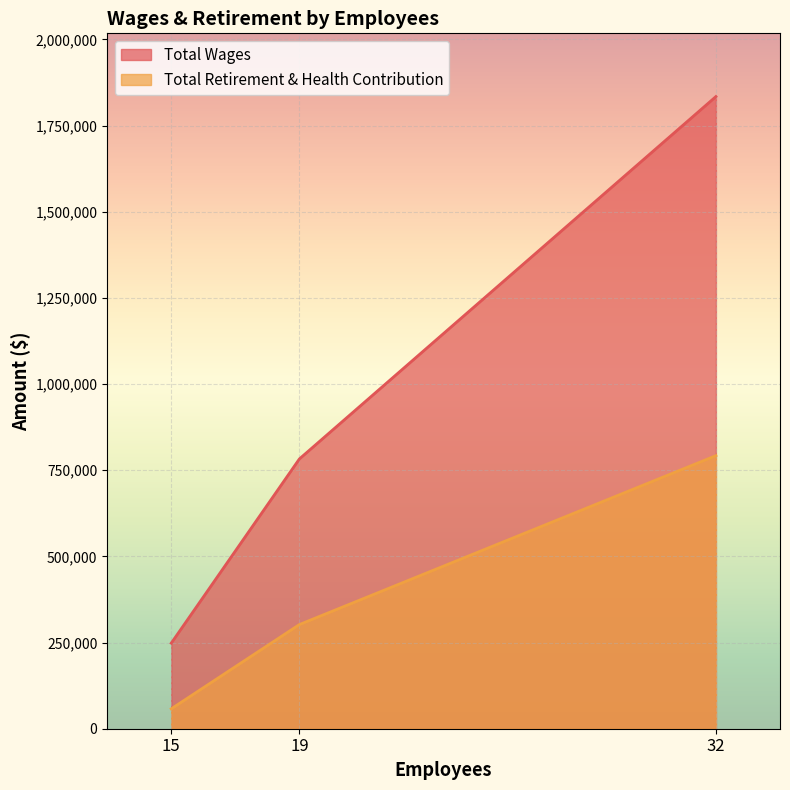

True or false: Total Retirement & Health Contribution has a value of 792384 at 32.

True